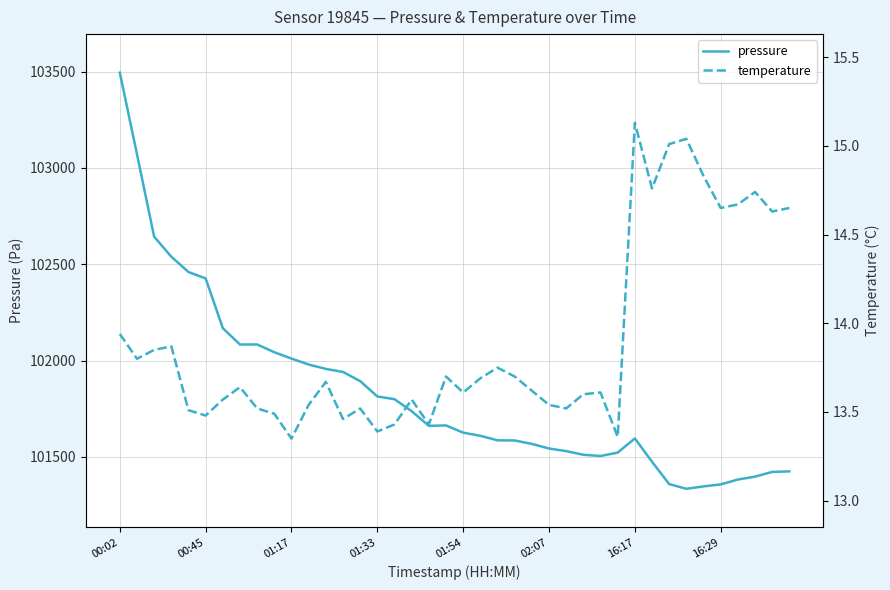

What is the minimum value for temperature?

13.3